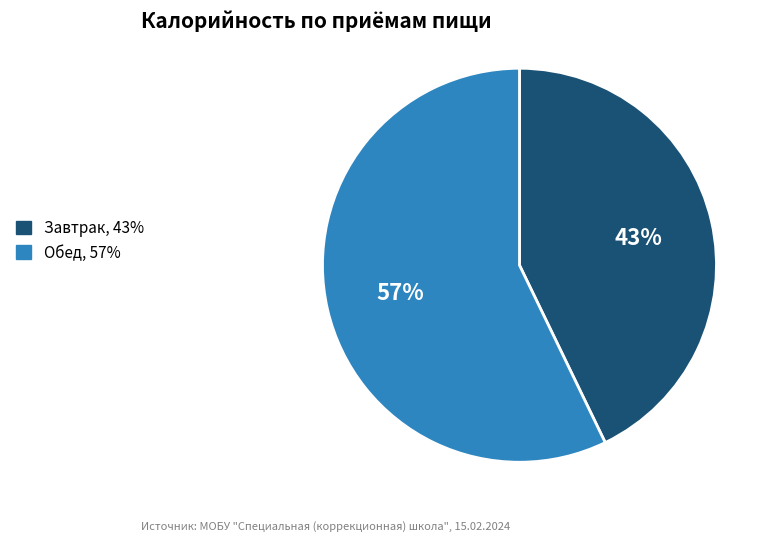

How many segments does this pie chart have?

2